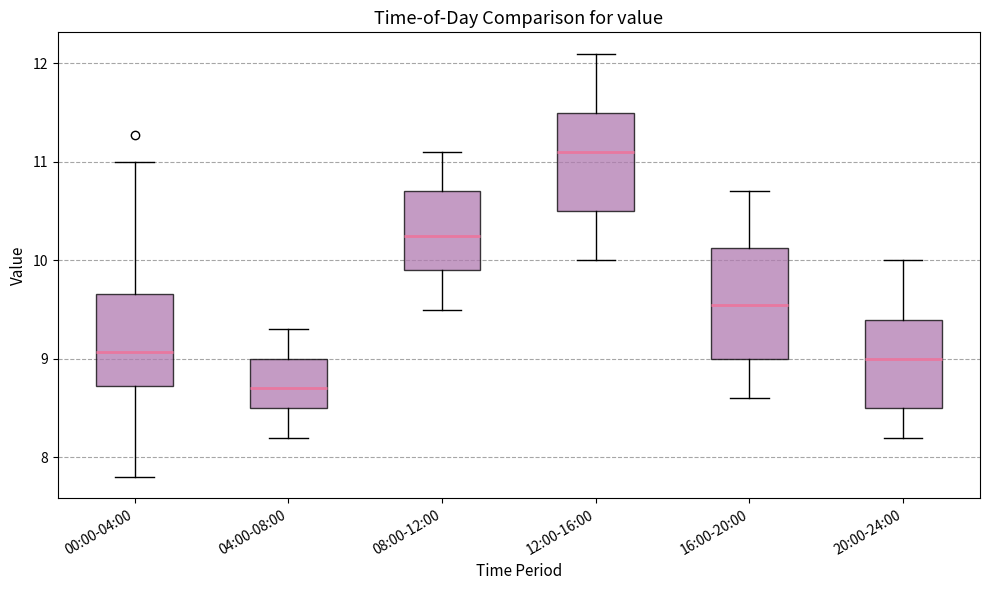

Where does the lower whisker of the box for 16:00-20:00 end on the y-axis? The values are not printed on the chart, so give them approximately, as read against the axis.

8.6